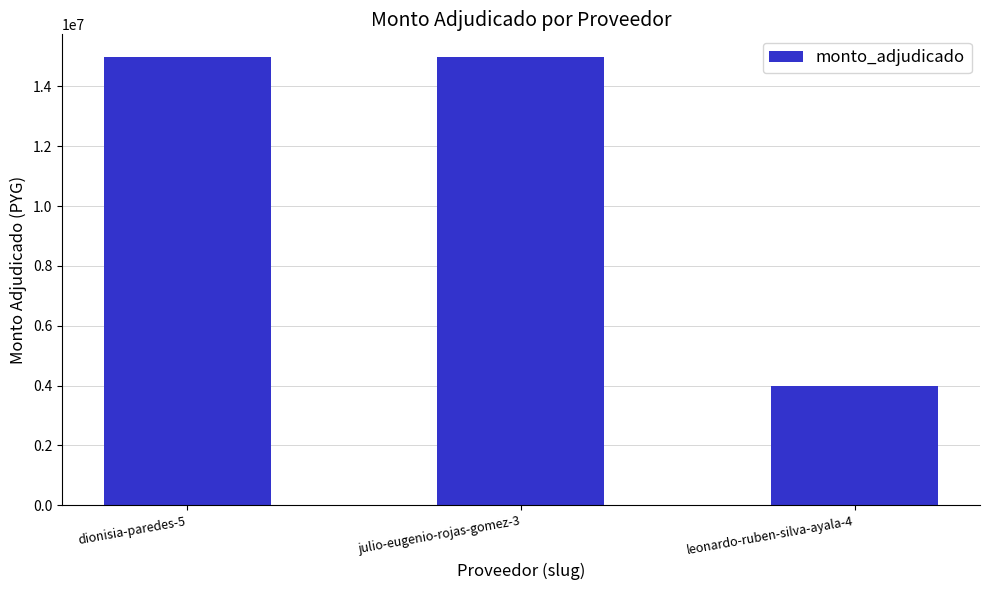

What is the approximate value at julio-eugenio-rojas-gomez-3, to the nearest 10?

14987000